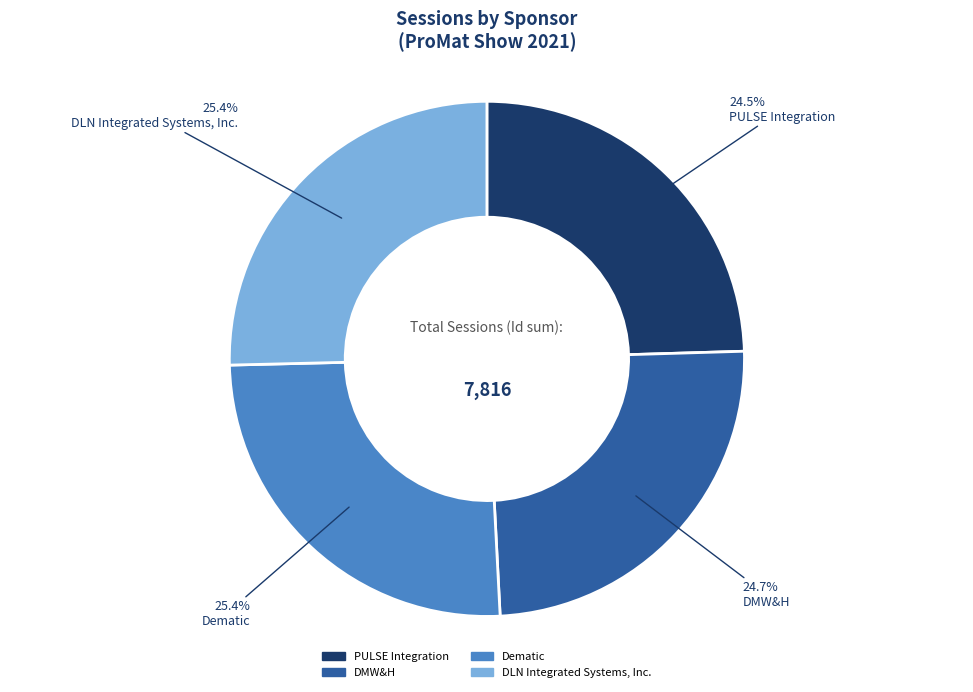

Is there any slice that represents more than half of the pie?

No